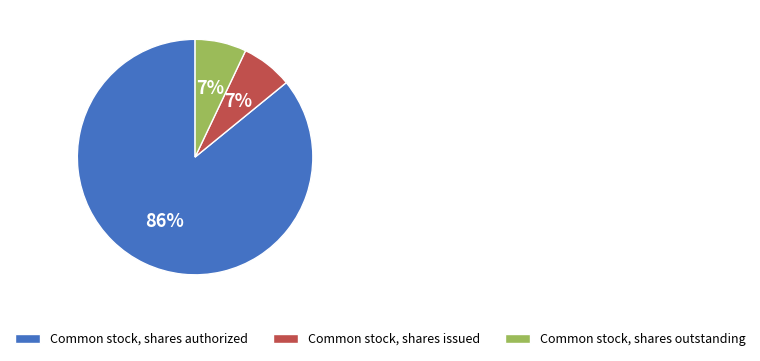

To the nearest percent, what is the combined percentage of Common stock, shares outstanding and Common stock, shares authorized?

93%